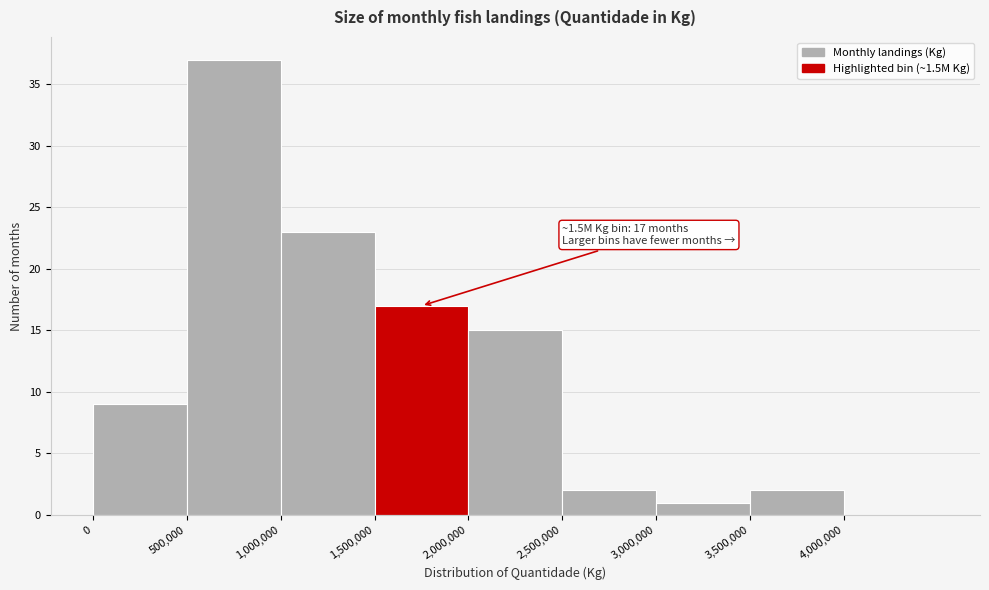

Which range on the x-axis has the tallest bar?

500000 to 1000000